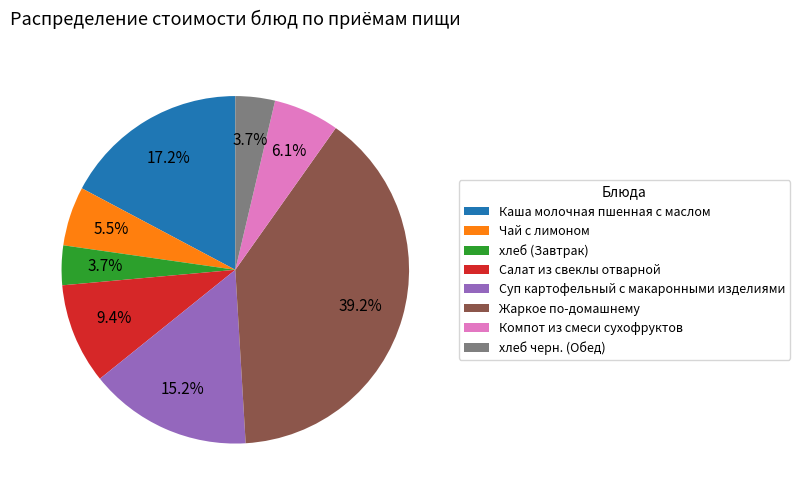

The Чай с лимоном slice represents 1% of the pie. True or false?

False